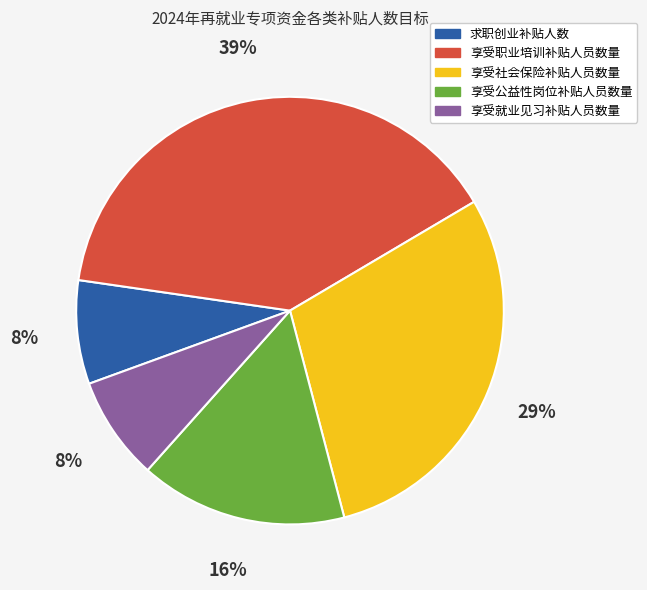

Is the sum of 享受公益性岗位补贴人员数量 and 享受就业见习补贴人员数量 greater than half?

No